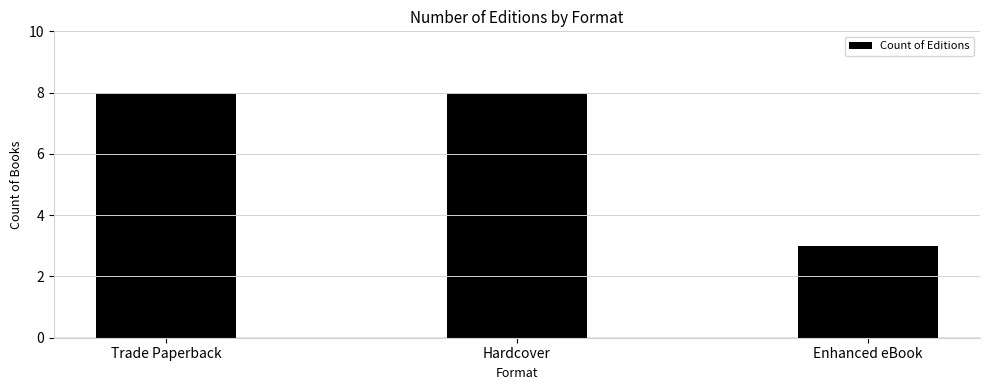

What is the smallest value displayed?

3